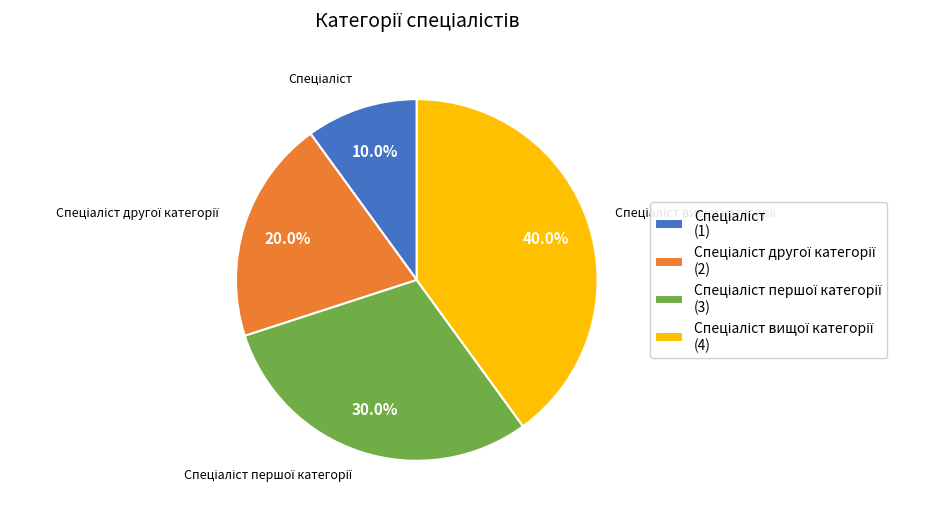

Is there a majority slice in this chart?

No